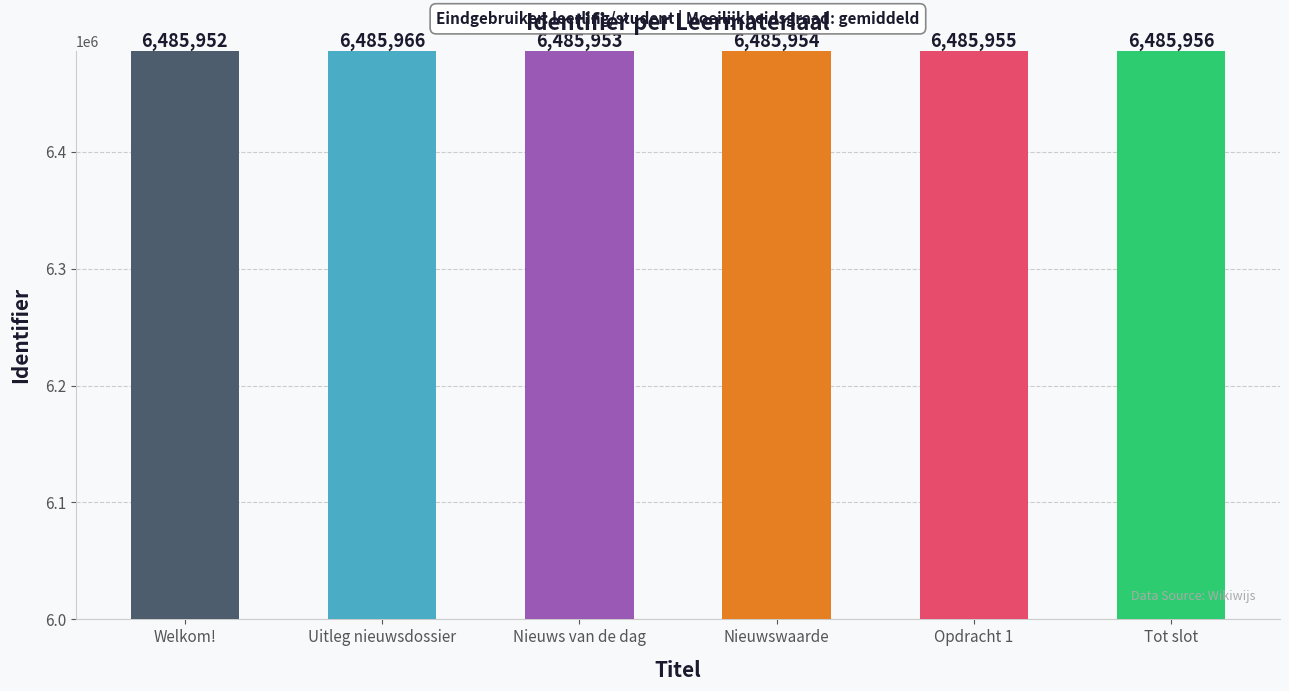

What is the sum of all values?

38915736